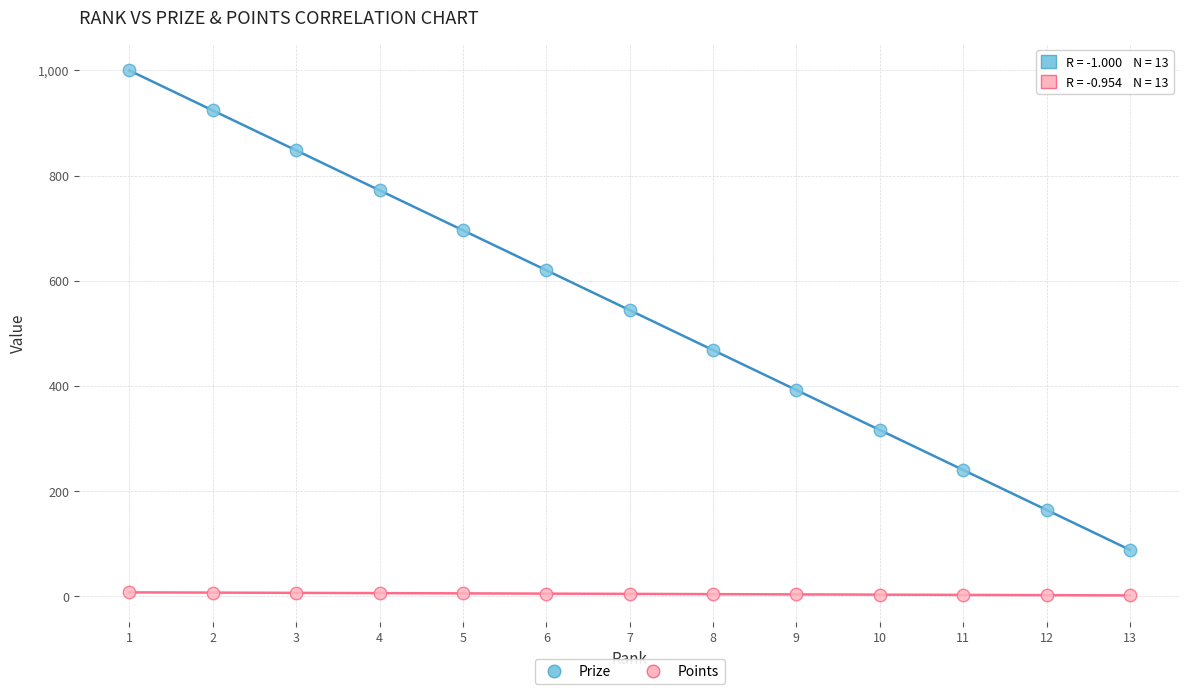

Which series has the largest Y range (max minus min)?

Prize